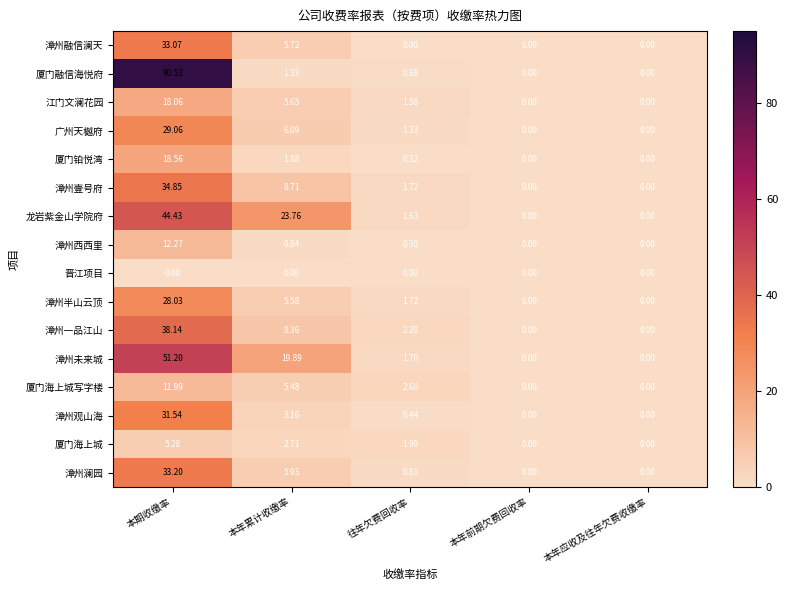

Is the value of 漳州半山云顶 at 本年应收及往年欠费收缴率 greater than the value of 江门文澜花园 at 本期收缴率?

No